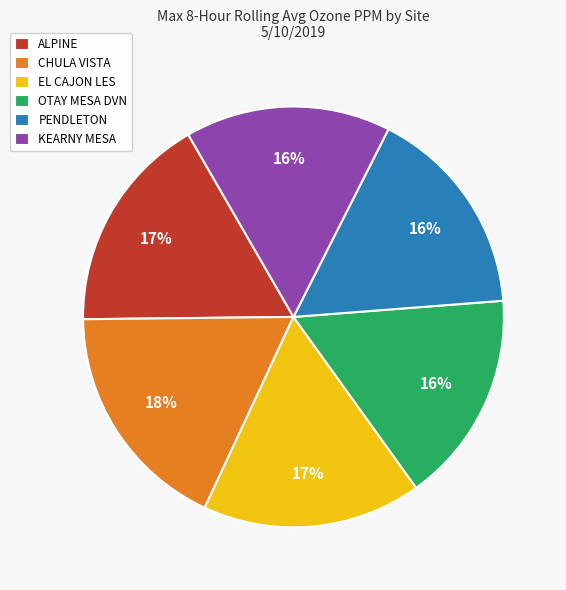

To the nearest percent, what is the difference between the largest and smallest slice percentages?

2%